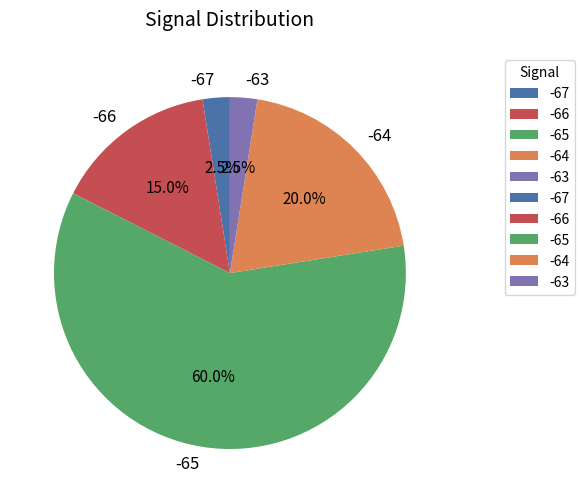

Combined, do -65 and -67 account for over 50%?

Yes